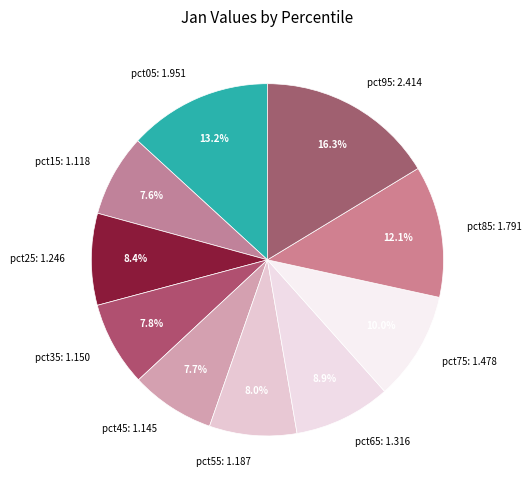

True or false: pct85 accounts for 12% of the total.

True